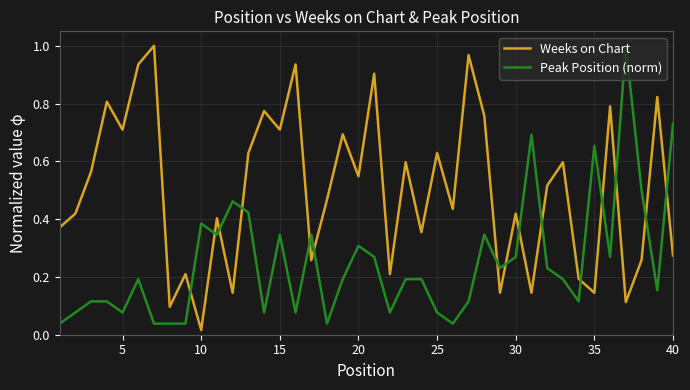

True or false: Weeks on Chart and Peak Position (norm) intersect in this chart.

True